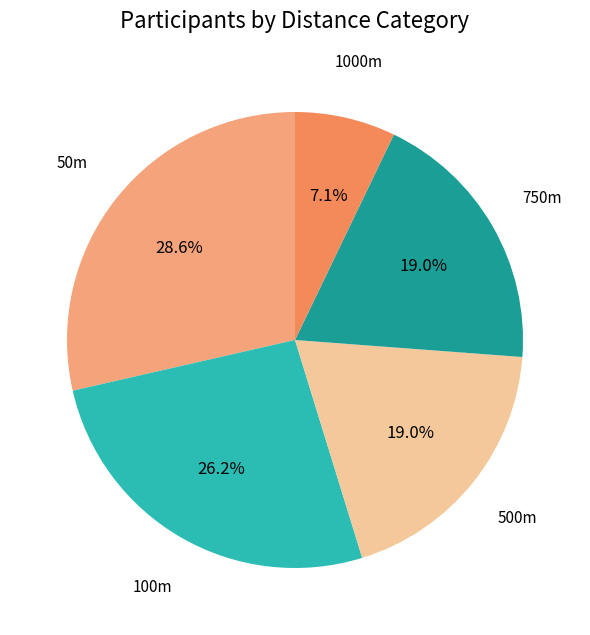

Which slice is the smallest?

1000m